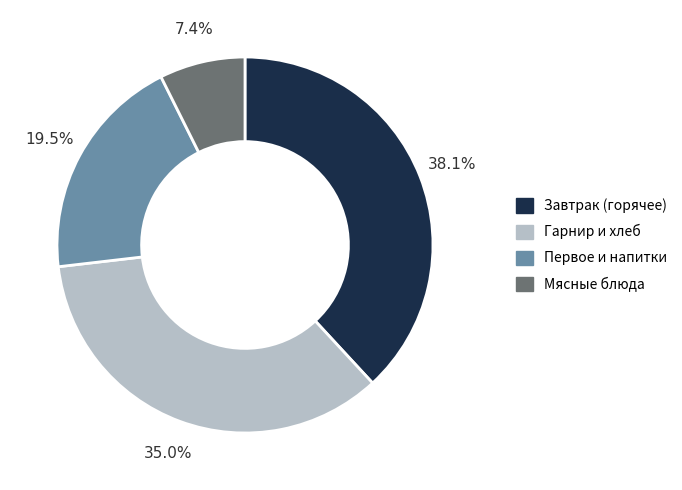

Is there any slice that represents more than half of the pie?

No